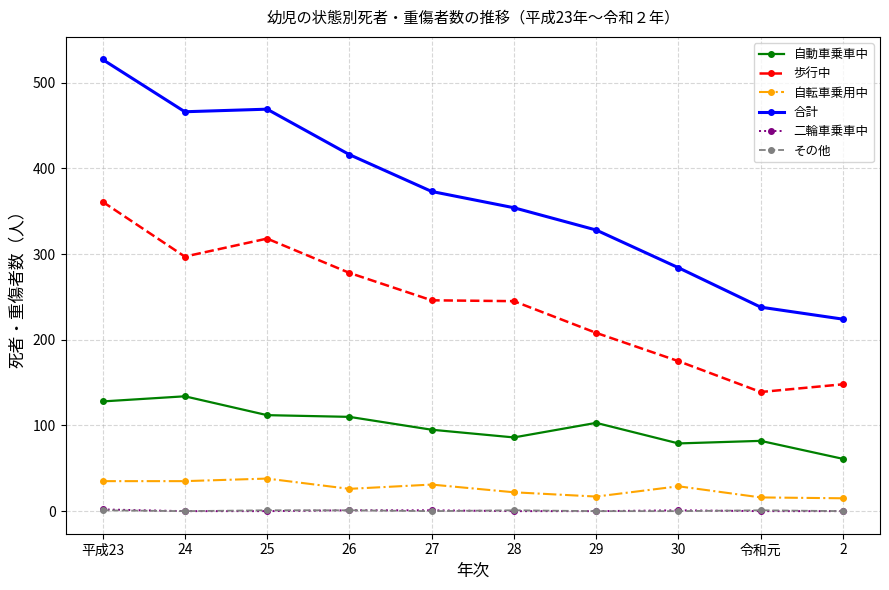

Is it true that 歩行中 equals 219 at 令和元?

False